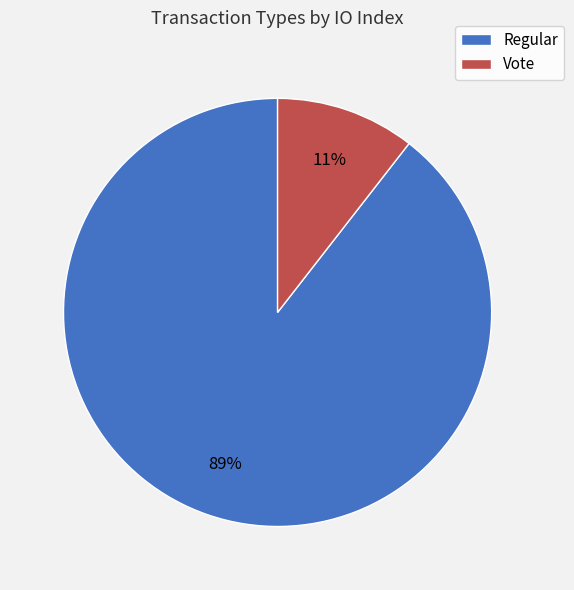

What percentage is the Vote slice, to the nearest percent?

11%